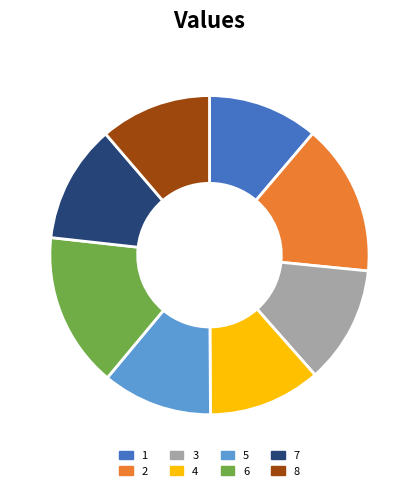

Is the sum of 3 and 5 greater than half?

No